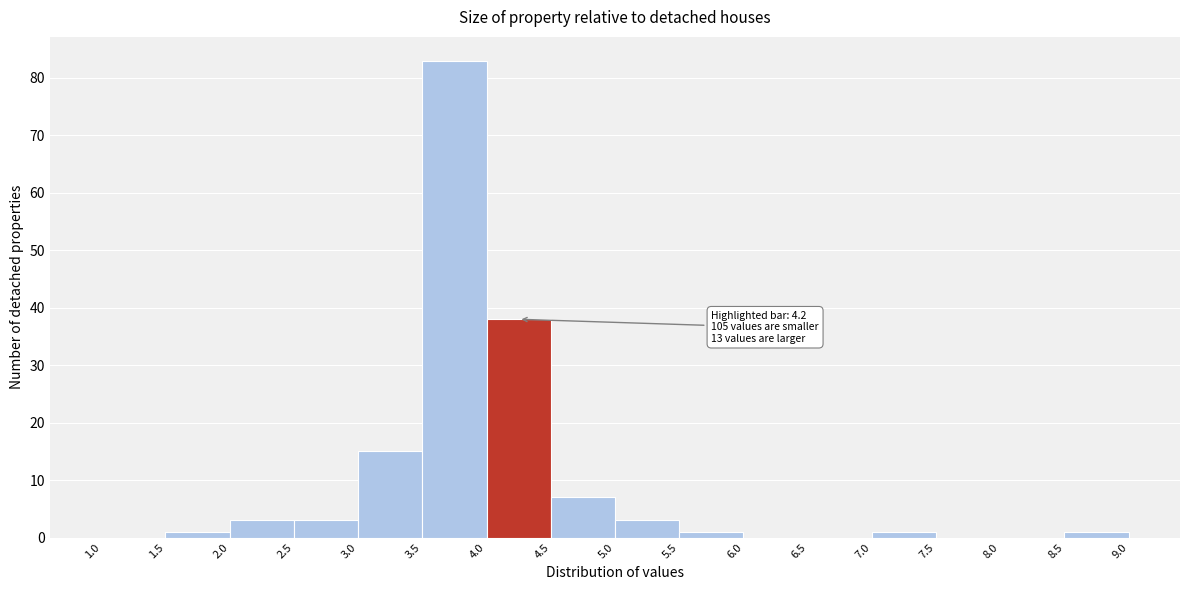

Over which range of the x-axis is the bar tallest?

3.5 to 4.0